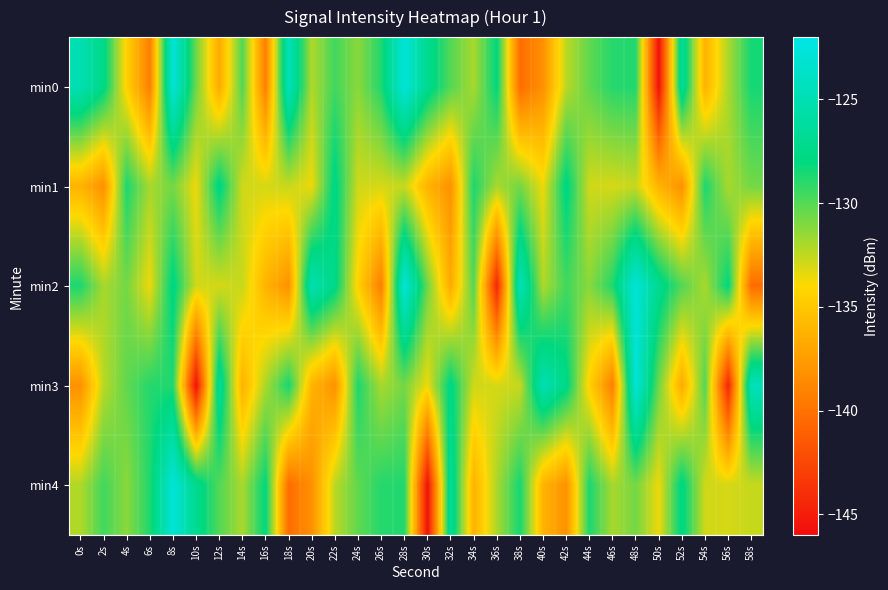

Reading right to left, extract all data points from this chart.

min0: 58s=-128.5	56s=-132.0	54s=-136.3	52s=-126.3	50s=-145.7	48s=-128.8	46s=-128.9	44s=-130.3	42s=-132.4	40s=-138.2	38s=-140.3	36s=-128.0	34s=-132.0	32s=-130.0	30s=-127.1	28s=-122.8	26s=-128.8	24s=-131.3	22s=-129.5	20s=-132.1	18s=-124.5	16s=-139.2	14s=-129.9	12s=-136.7	10s=-130.6	8s=-122.8	6s=-139.2	4s=-134.4	2s=-127.6	0s=-125.0
min1: 58s=-130.7	56s=-131.9	54s=-128.7	52s=-138.2	50s=-136.2	48s=-132.7	46s=-133.0	44s=-132.9	42s=-127.6	40s=-133.6	38s=-130.7	36s=-131.9	34s=-128.7	32s=-138.2	30s=-136.2	28s=-132.7	26s=-133.0	24s=-132.9	22s=-127.6	20s=-133.6	18s=-132.7	16s=-133.0	14s=-132.9	12s=-127.6	10s=-133.6	8s=-130.7	6s=-131.9	4s=-128.7	2s=-138.2	0s=-136.2
min2: 58s=-140.3	56s=-128.0	54s=-132.0	52s=-130.0	50s=-127.1	48s=-122.8	46s=-128.8	44s=-131.3	42s=-129.5	40s=-132.1	38s=-124.5	36s=-144.5	34s=-129.9	32s=-136.7	30s=-130.6	28s=-122.8	26s=-139.2	24s=-134.4	22s=-127.6	20s=-125.0	18s=-138.2	16s=-136.2	14s=-132.7	12s=-133.0	10s=-132.9	8s=-127.6	6s=-133.6	4s=-130.7	2s=-131.9	0s=-128.7
min3: 58s=-124.5	56s=-144.5	54s=-129.9	52s=-136.7	50s=-130.6	48s=-122.8	46s=-139.2	44s=-134.4	42s=-127.6	40s=-125.0	38s=-132.7	36s=-133.0	34s=-132.9	32s=-127.6	30s=-133.6	28s=-130.7	26s=-131.9	24s=-128.7	22s=-138.2	20s=-136.2	18s=-128.5	16s=-132.0	14s=-136.3	12s=-126.3	10s=-145.7	8s=-128.8	6s=-128.9	4s=-130.3	2s=-132.4	0s=-138.2
min4: 58s=-132.7	56s=-133.0	54s=-132.9	52s=-127.6	50s=-133.6	48s=-130.7	46s=-131.9	44s=-128.7	42s=-138.2	40s=-136.2	38s=-128.5	36s=-132.0	34s=-136.3	32s=-126.3	30s=-145.7	28s=-128.8	26s=-128.9	24s=-130.3	22s=-132.4	20s=-138.2	18s=-140.3	16s=-128.0	14s=-132.0	12s=-130.0	10s=-127.1	8s=-122.8	6s=-128.8	4s=-131.3	2s=-129.5	0s=-132.1